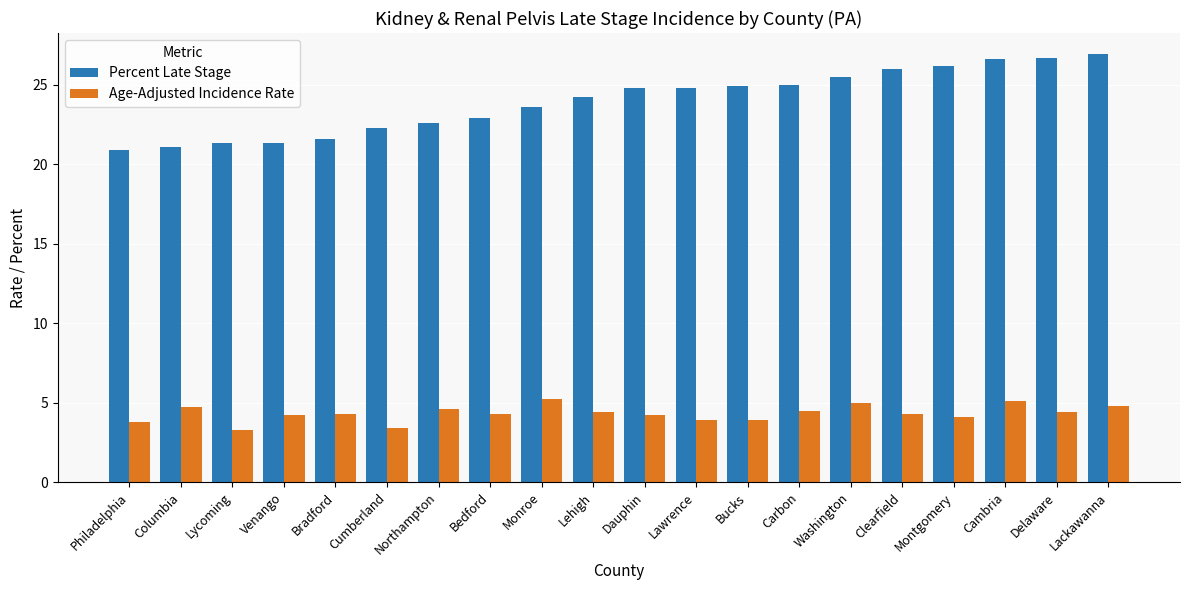

Which series changed the most between Venango and Clearfield?

Percent Late Stage